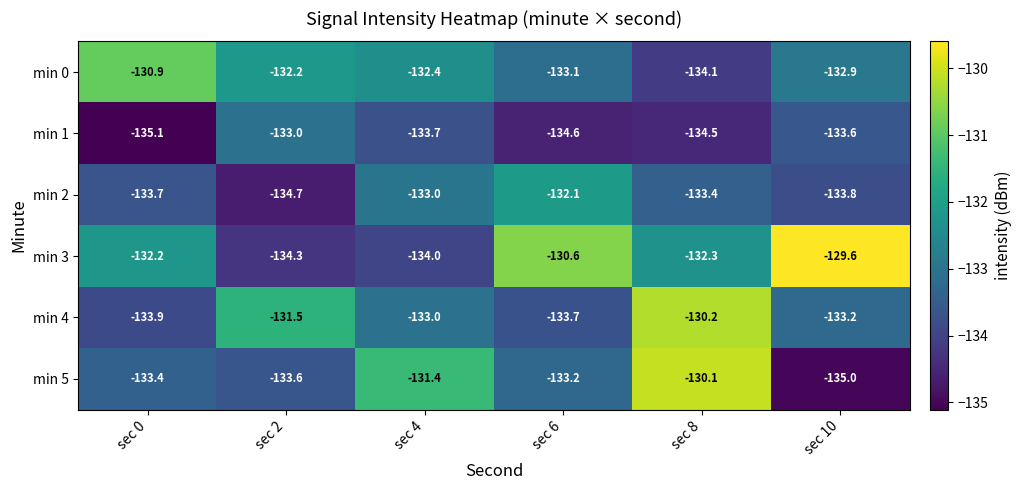

What is the sum of the min 4 values at sec 0 and sec 8?

-264.1